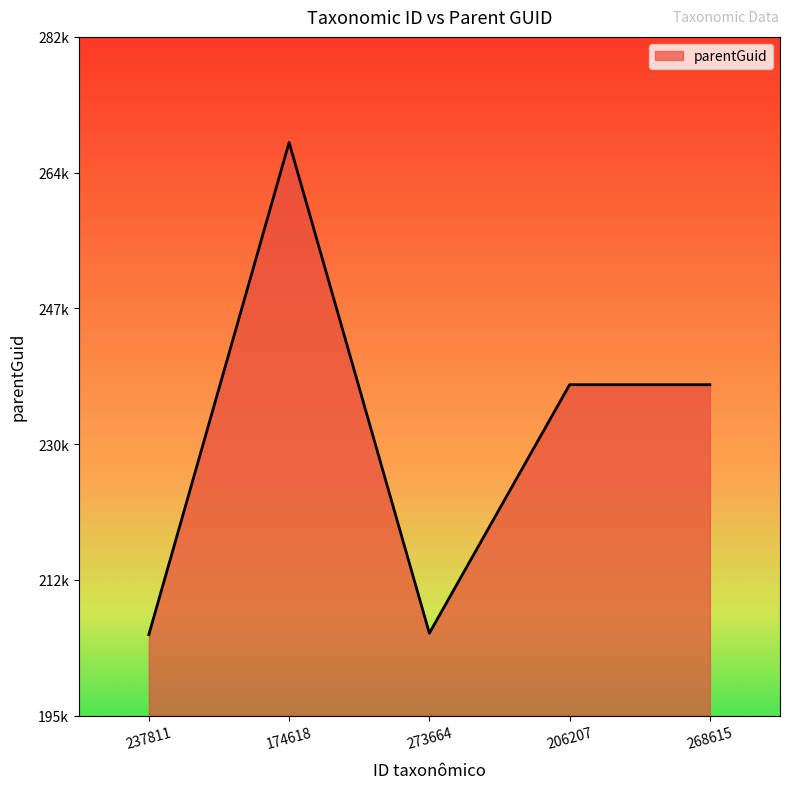

How many interior local valleys (lower than both neighbors) does the data have?

1